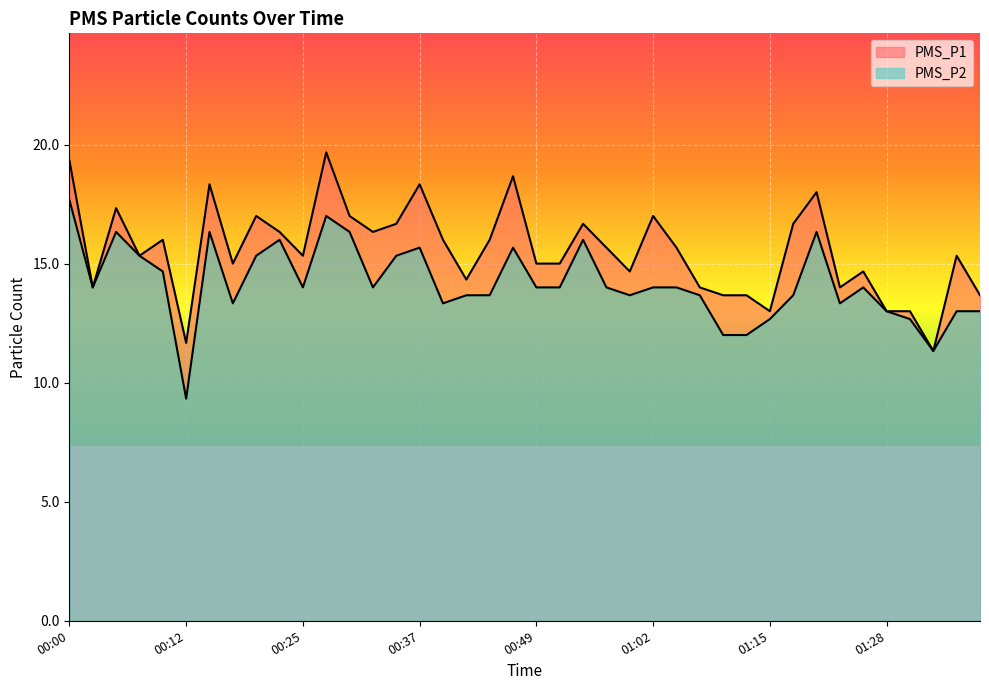

What is the value of the PMS_P2 point at the 35th from the left?

14.0